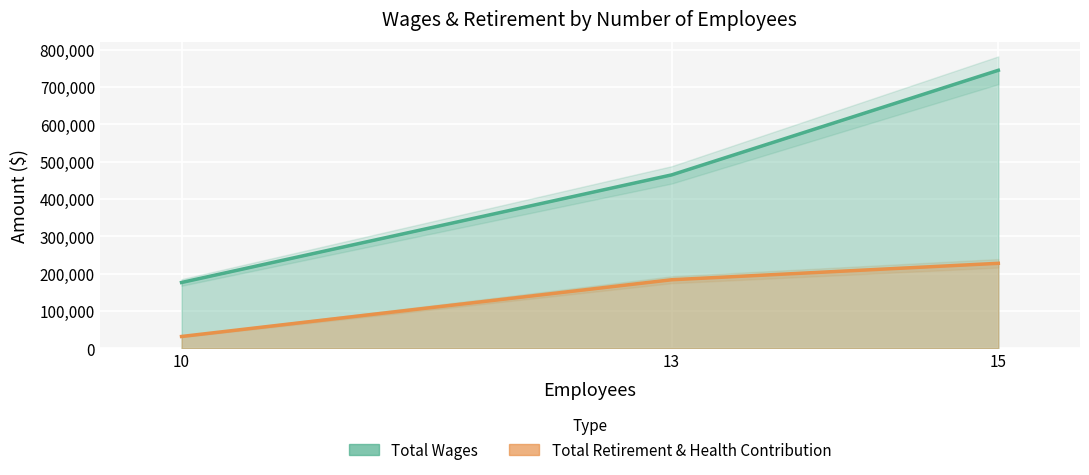

Does the chart display data point markers on the line(s)?

No